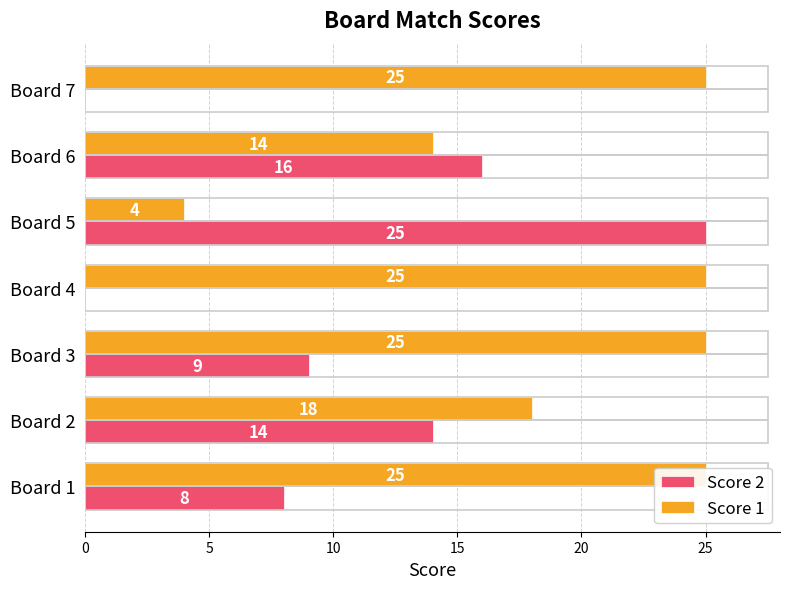

What is the maximum value for Score 2?

25